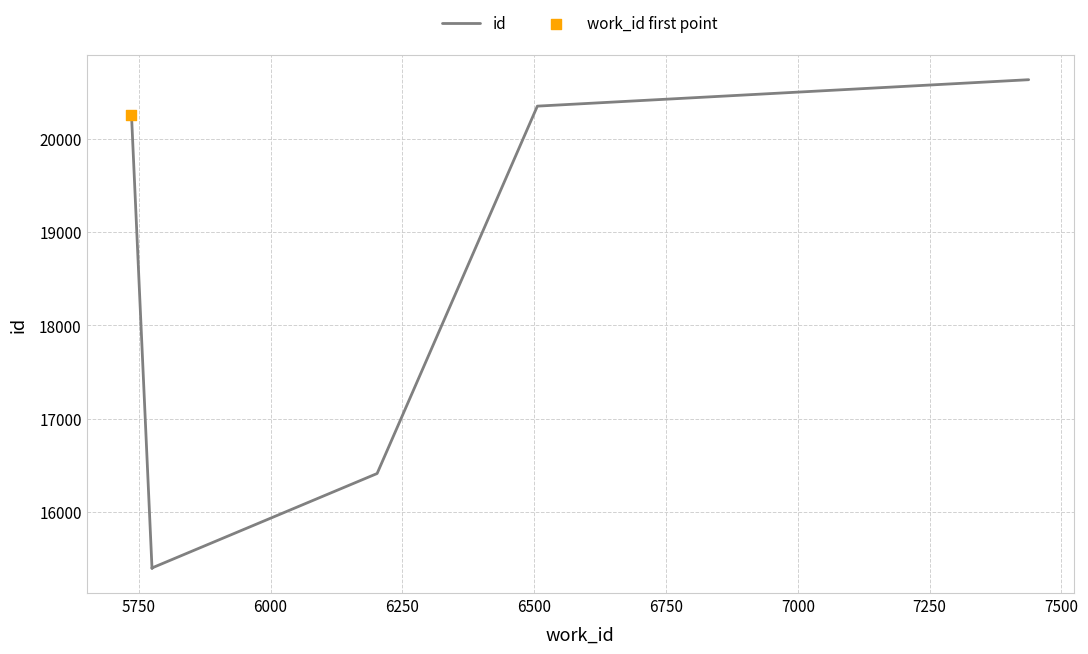

Which has a higher value, 5750 or 7000?

7000